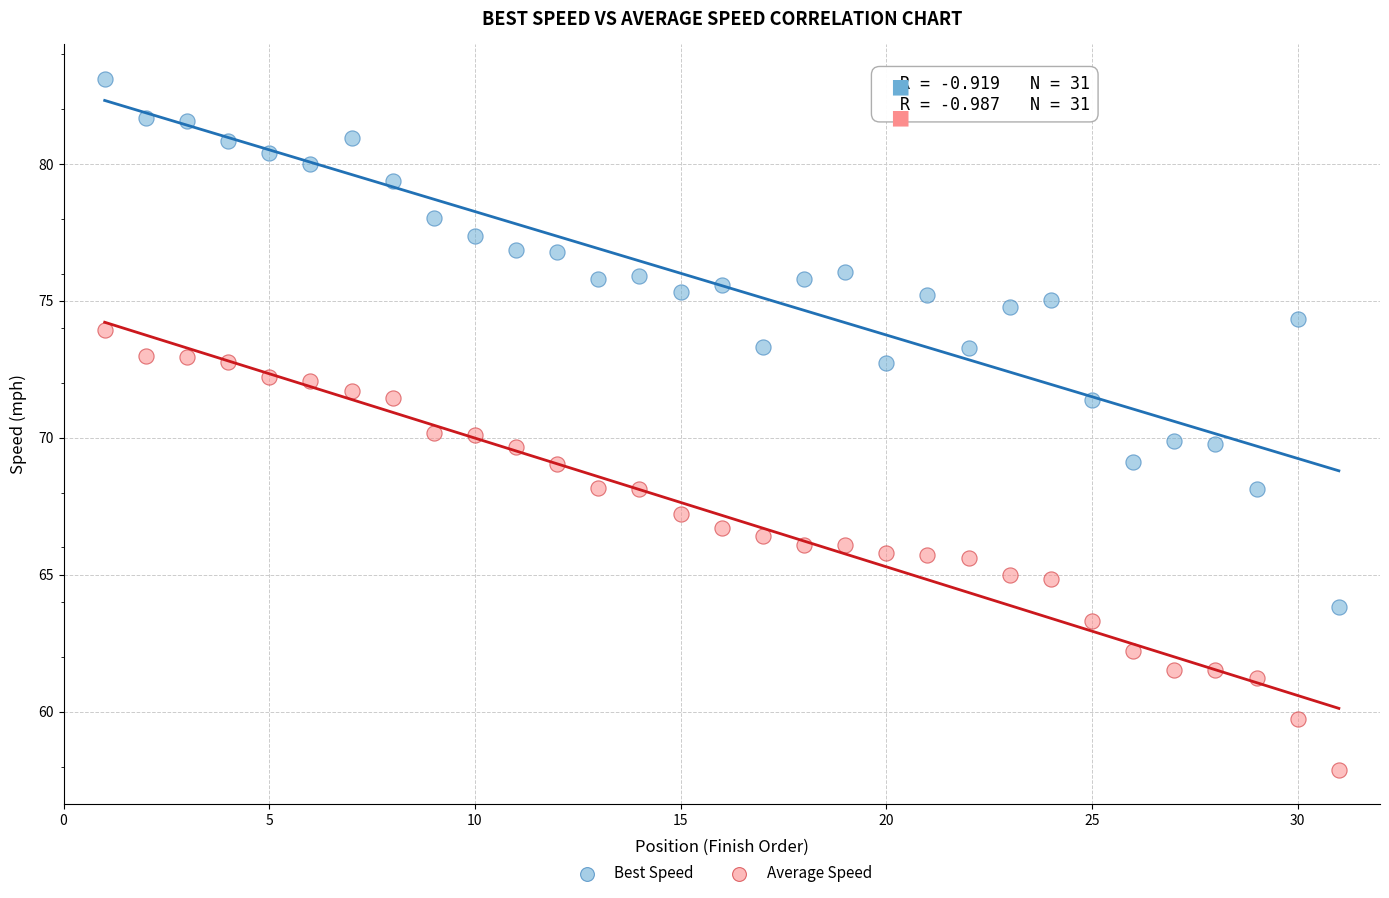

Which series has the widest spread of Y values?

Best Speed